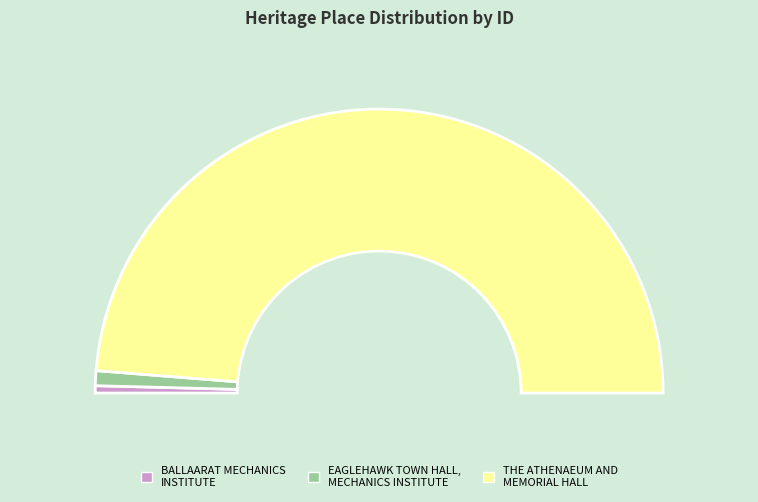

Which category has the biggest portion of the pie?

THE ATHENAEUM AND MEMORIAL HALL